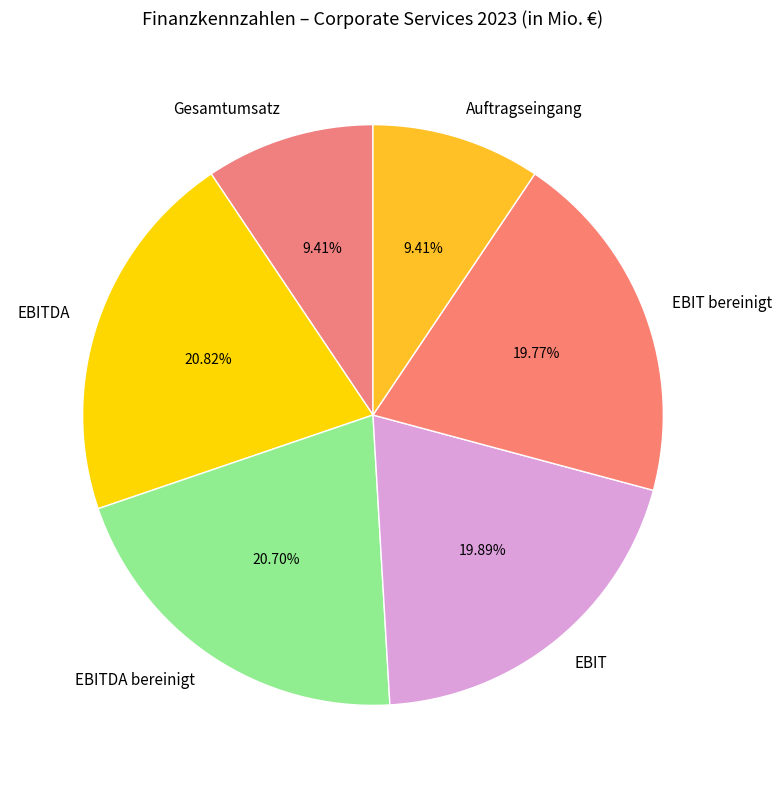

Which has a higher value, EBITDA or Gesamtumsatz?

EBITDA